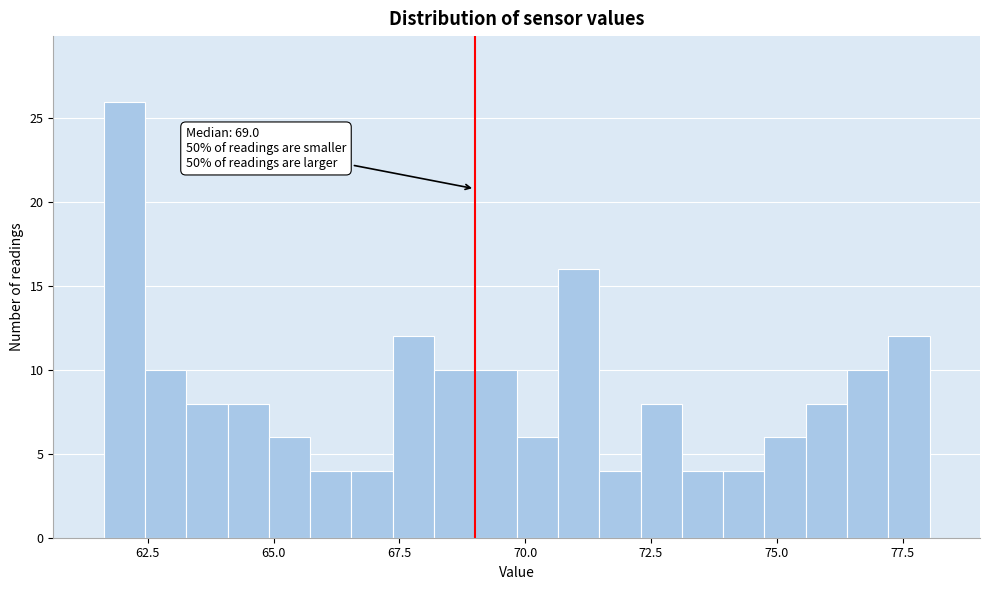

Read against the x-axis, roughly where is the centre of the tallest bar?

62.0